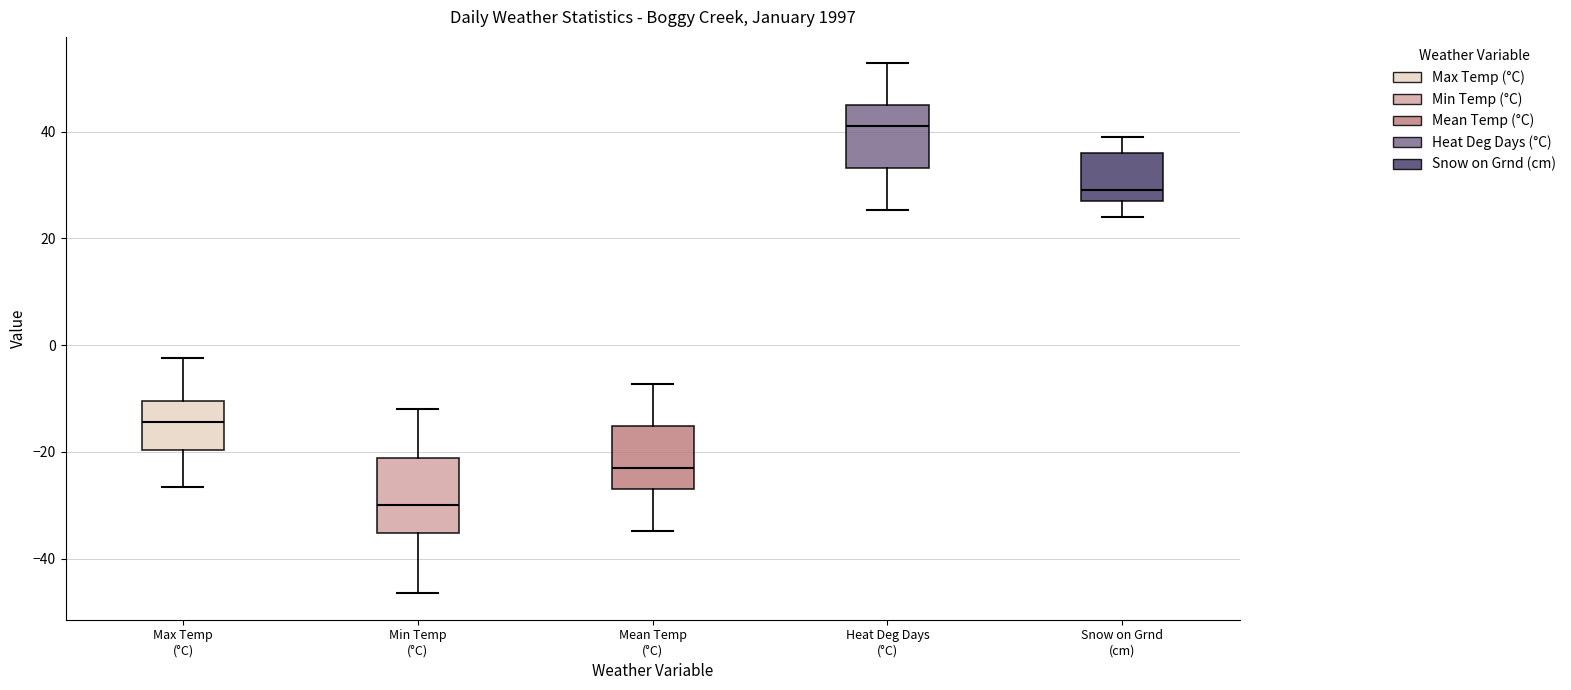

Comparing the boxes themselves (not the whiskers), which one is the tallest?

Min Temp (°C)